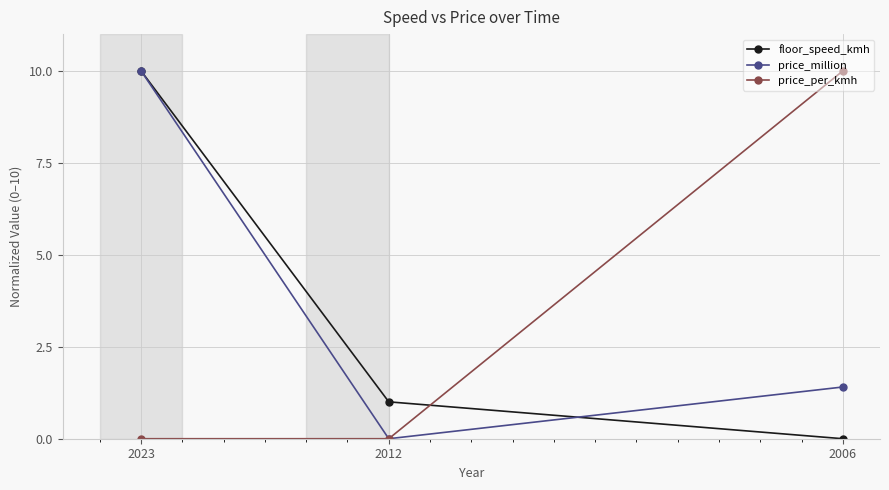

Rank the categories by price_million value from highest to lowest.

2023, 2006, 2012